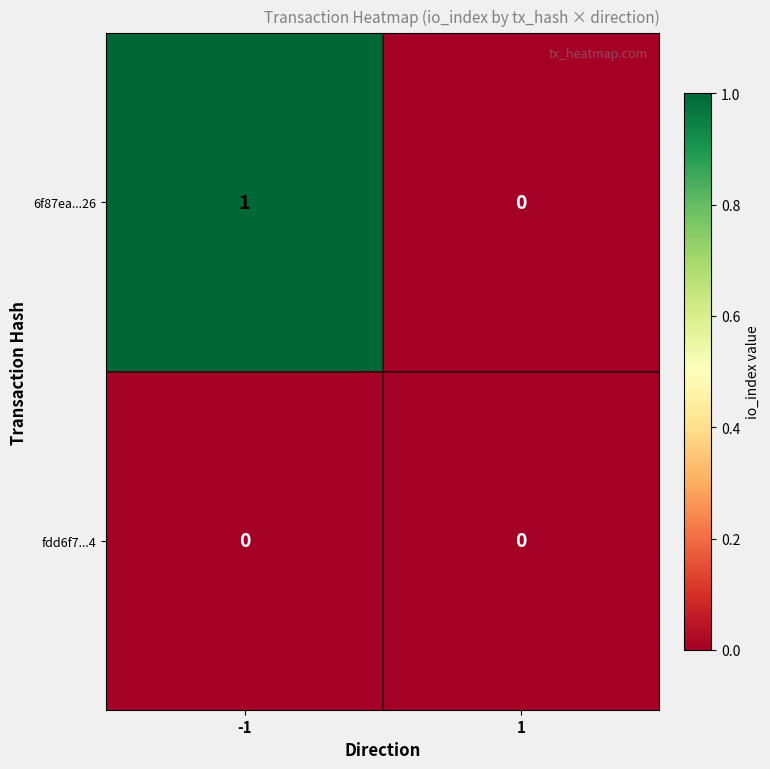

What is the total value across all series at -1?

1